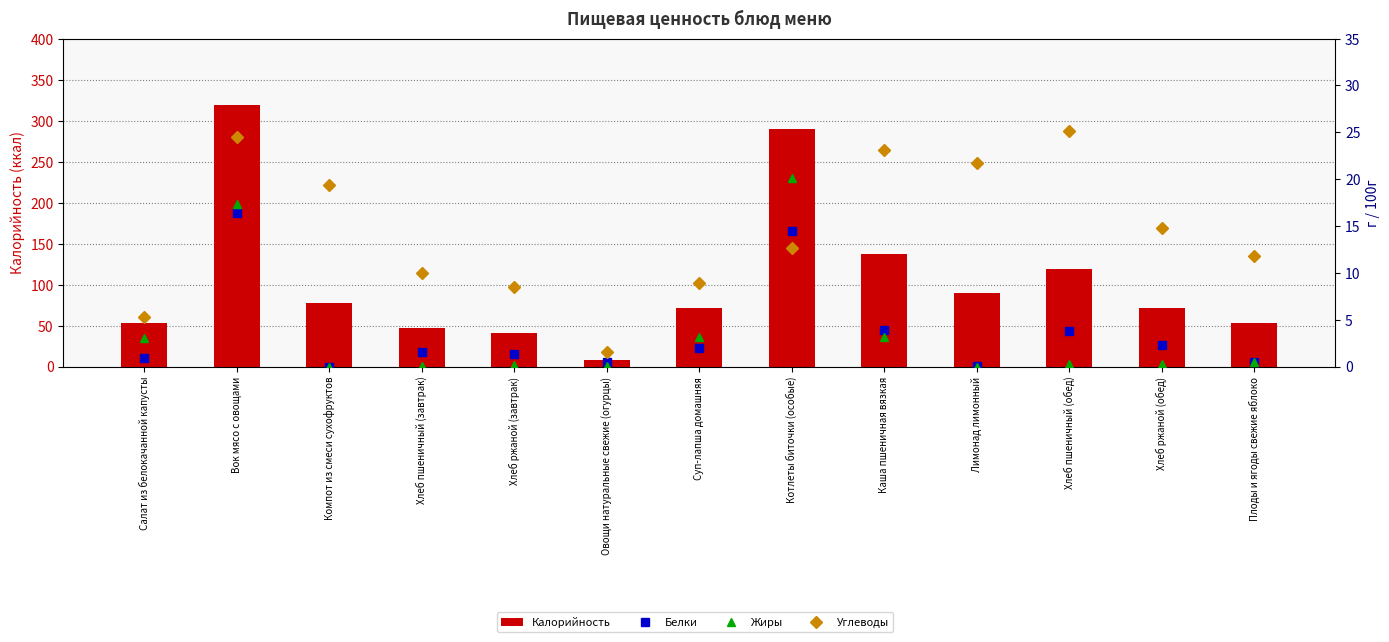

What value does the Углеводы series have at Хлеб ржаной (завтрак)?

8.5